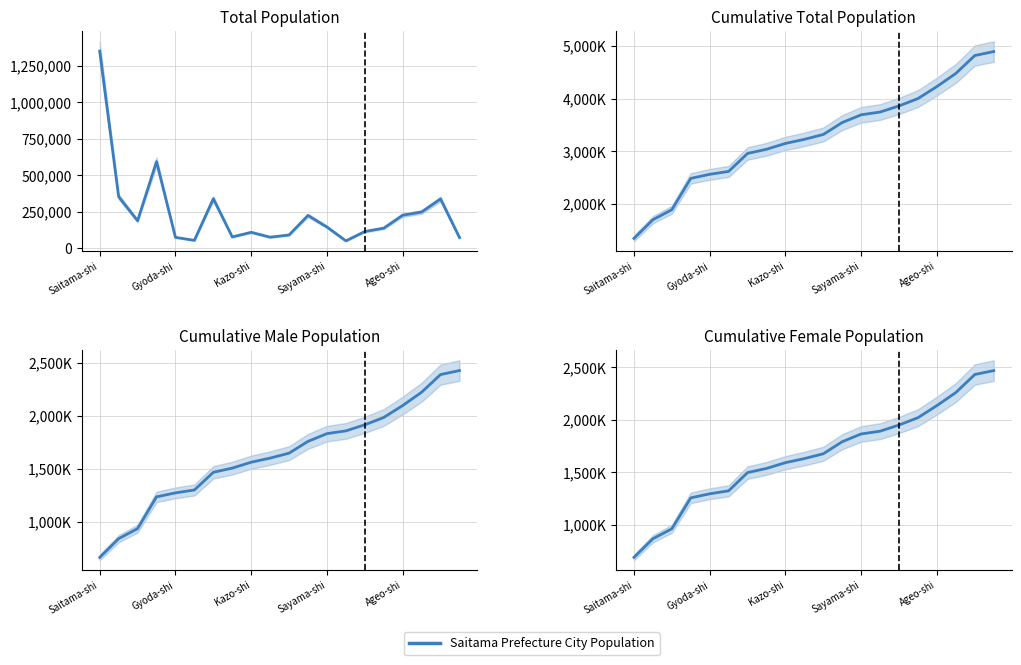

The value of Cumulative Male at 15 is 1983363. True or false?

True